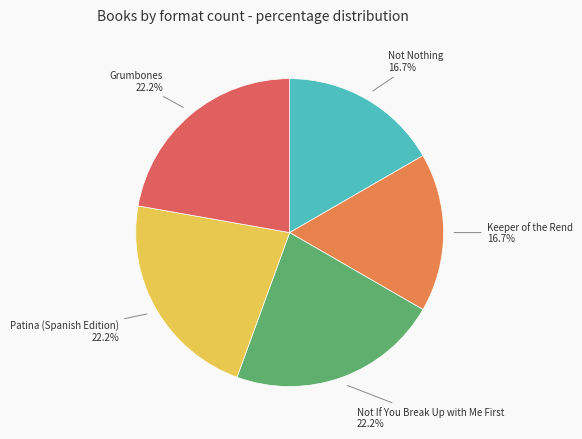

Is there any slice that represents more than half of the pie?

No